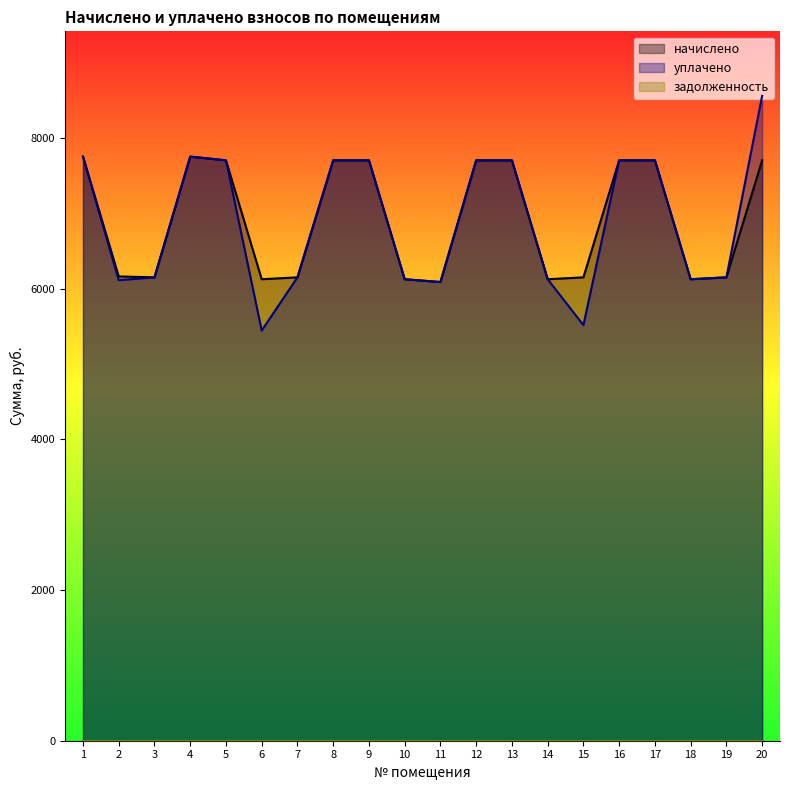

What is the lowest value of the начислено series?

6085.8